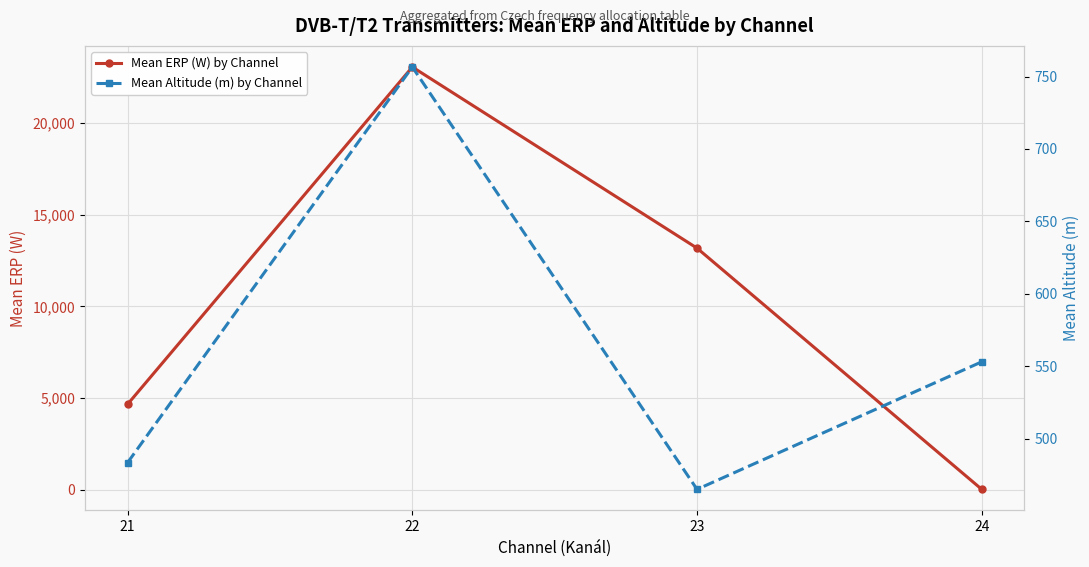

At which category does Mean ERP (W) by Channel reach its first local peak?

22